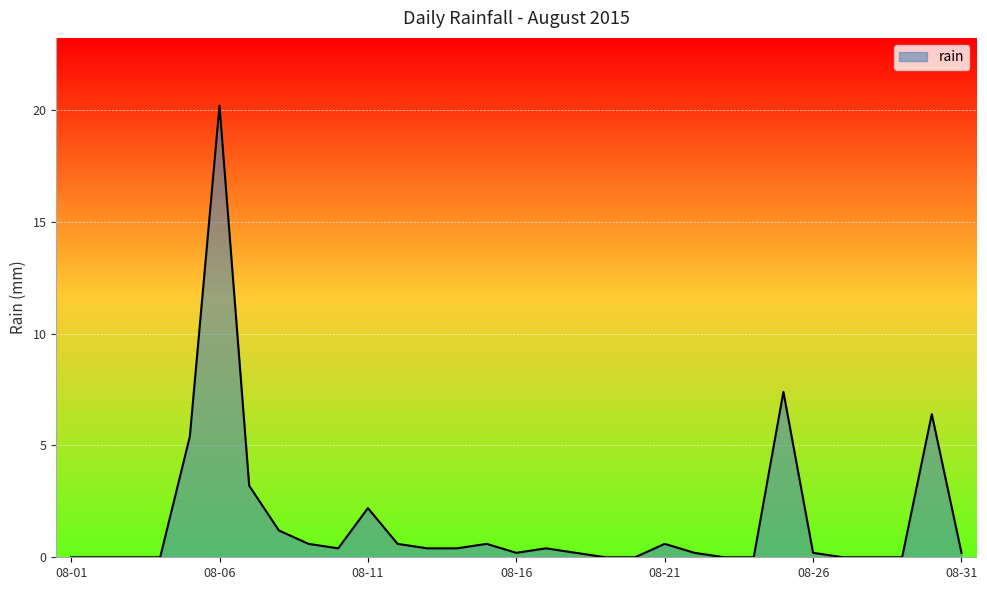

What is the difference between the maximum and minimum values?

20.2